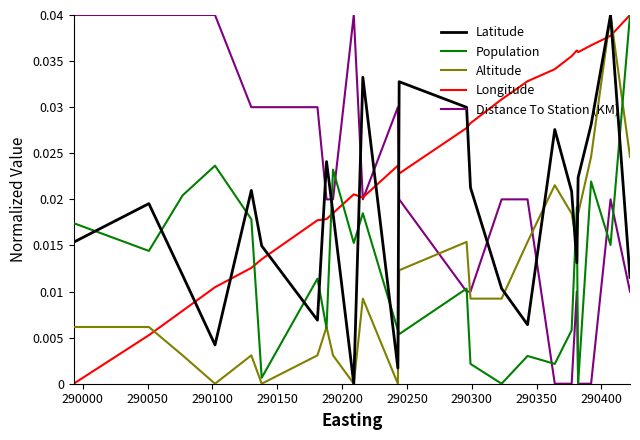

Which series has the largest total across all categories?

Longitude